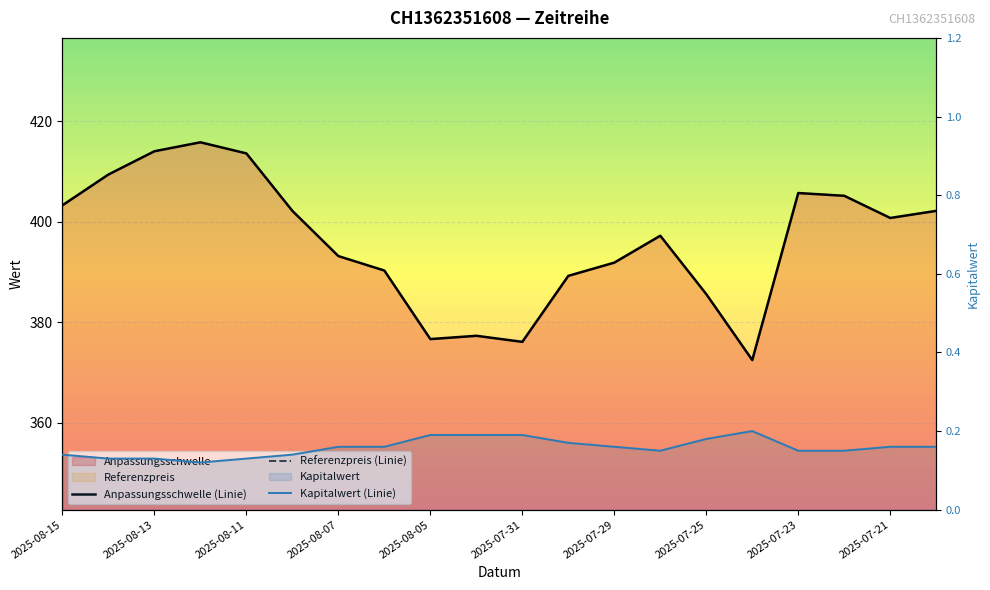

How many data points in Referenzpreis (Linie) are less than 328?

10